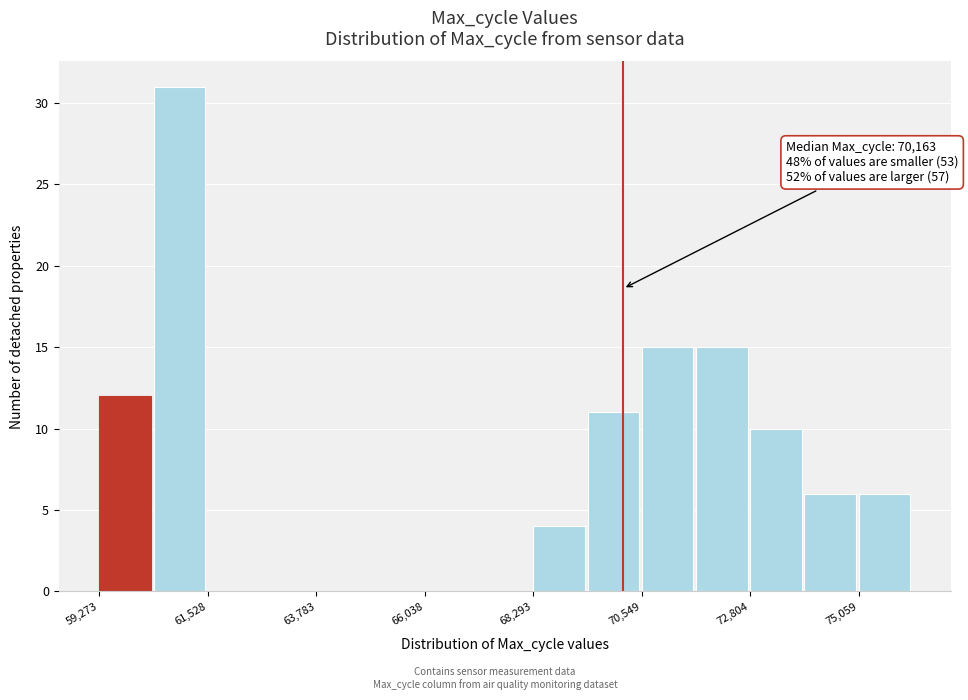

Read against the x-axis, roughly where is the centre of the tallest bar?

61000